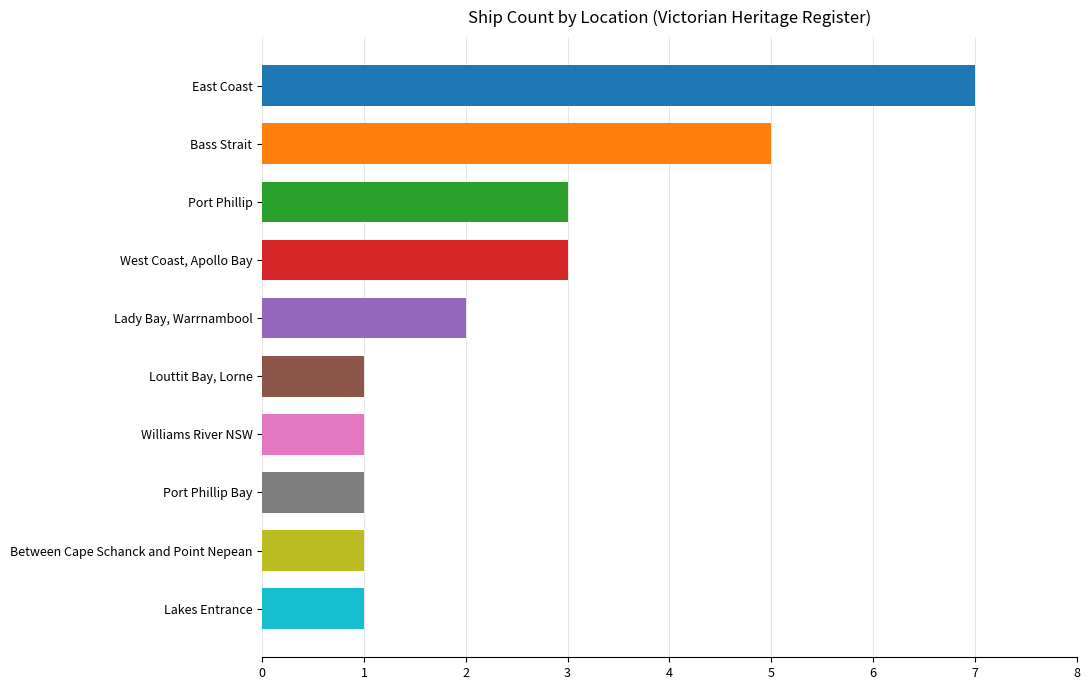

The value at Lady Bay, Warrnambool is 2. True or false?

True